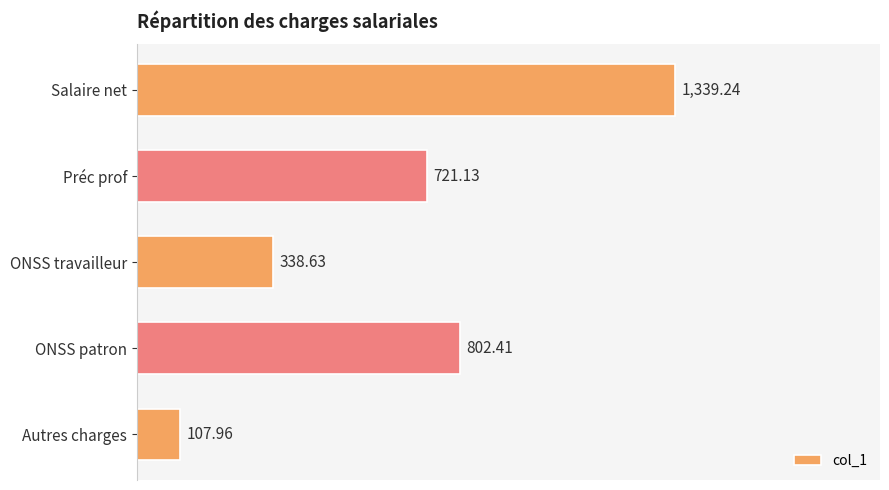

How many data points does each series have?

5